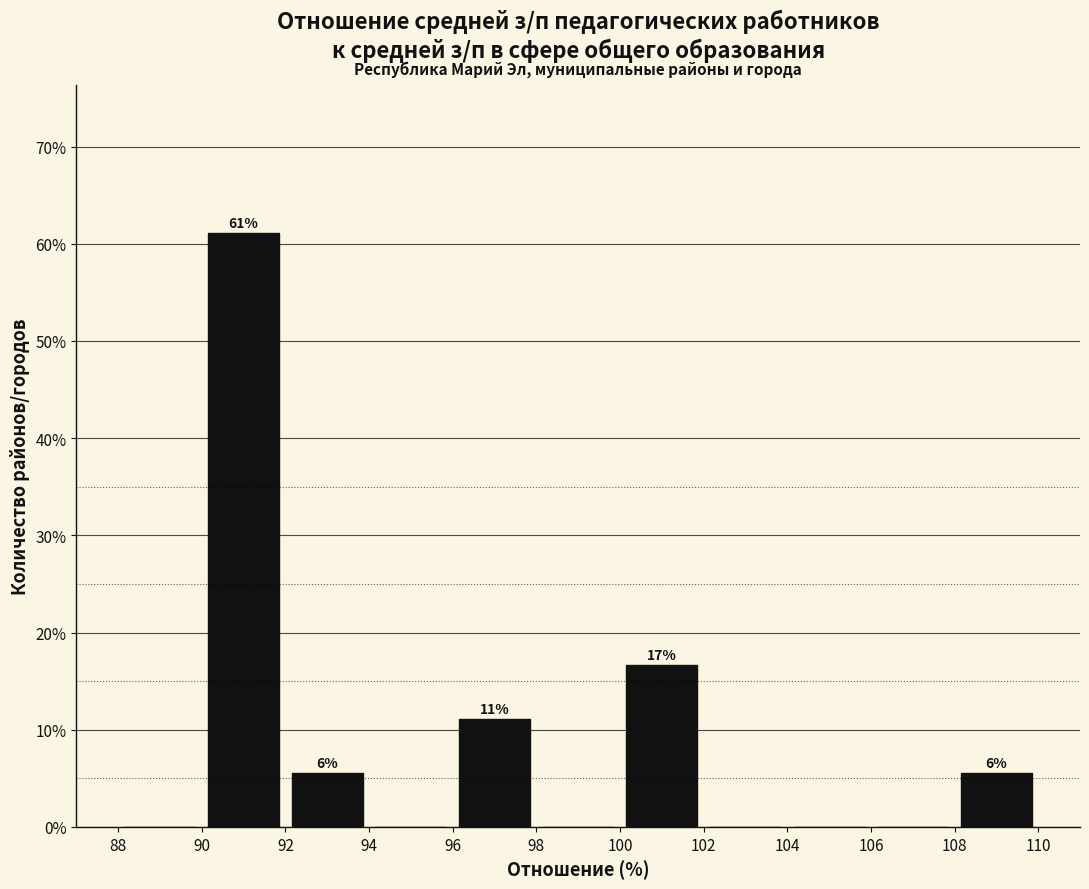

Which range on the x-axis has the tallest bar?

90 to 92